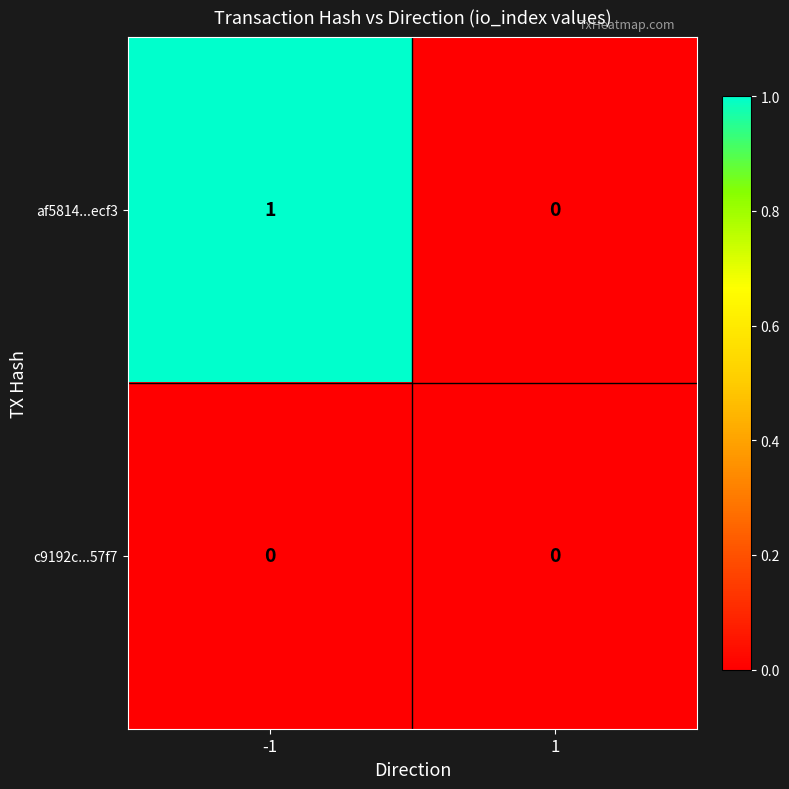

Which series has the largest range (max minus min)?

af5814...ecf3